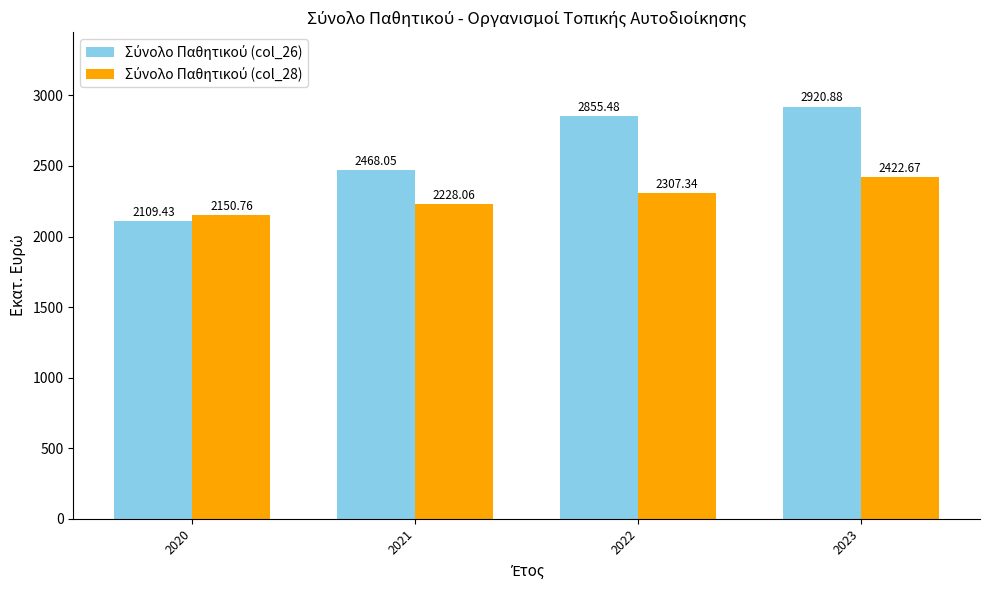

What is the difference between the highest and lowest values at 2023?

498.2